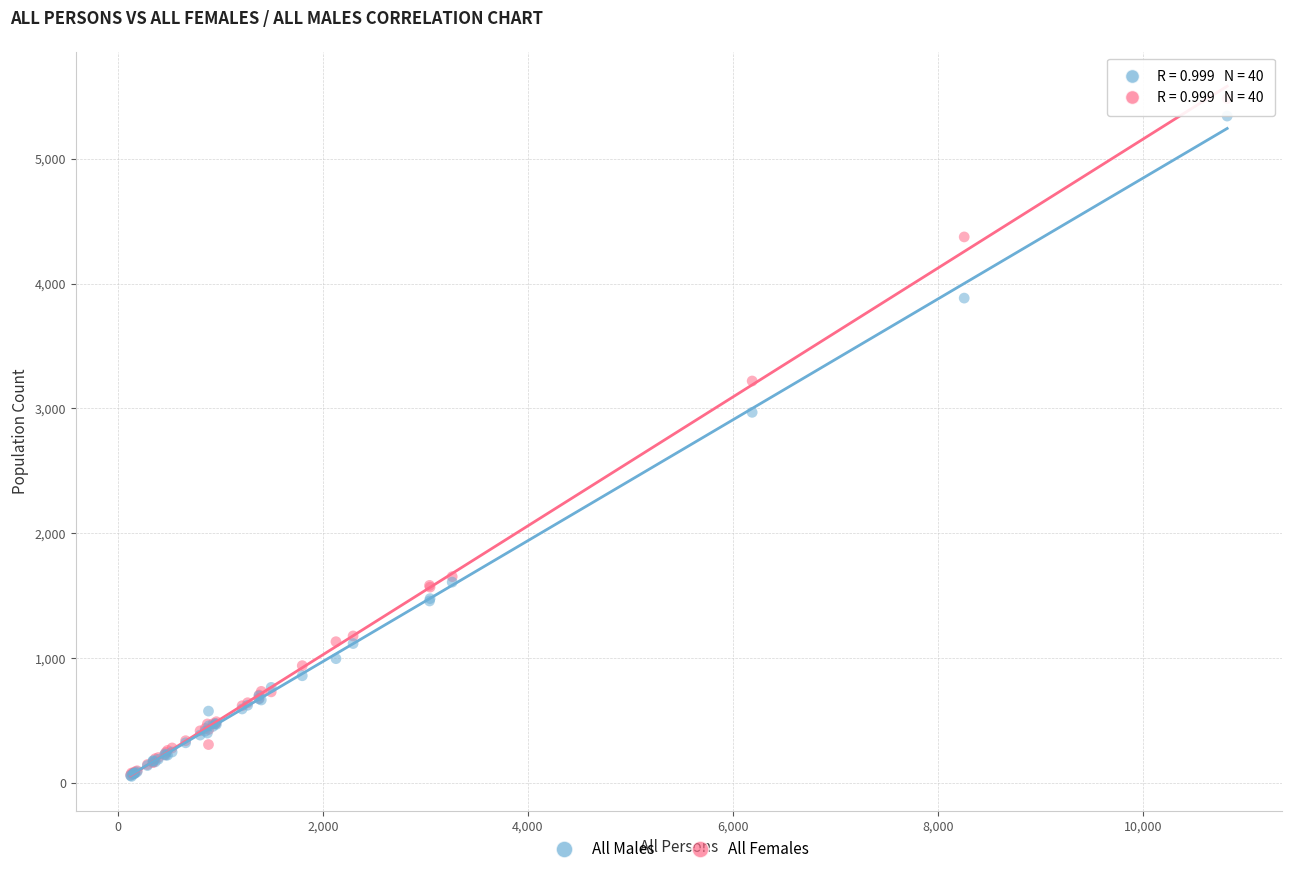

In the All Males series, what Y value is closest to 2697?

2969